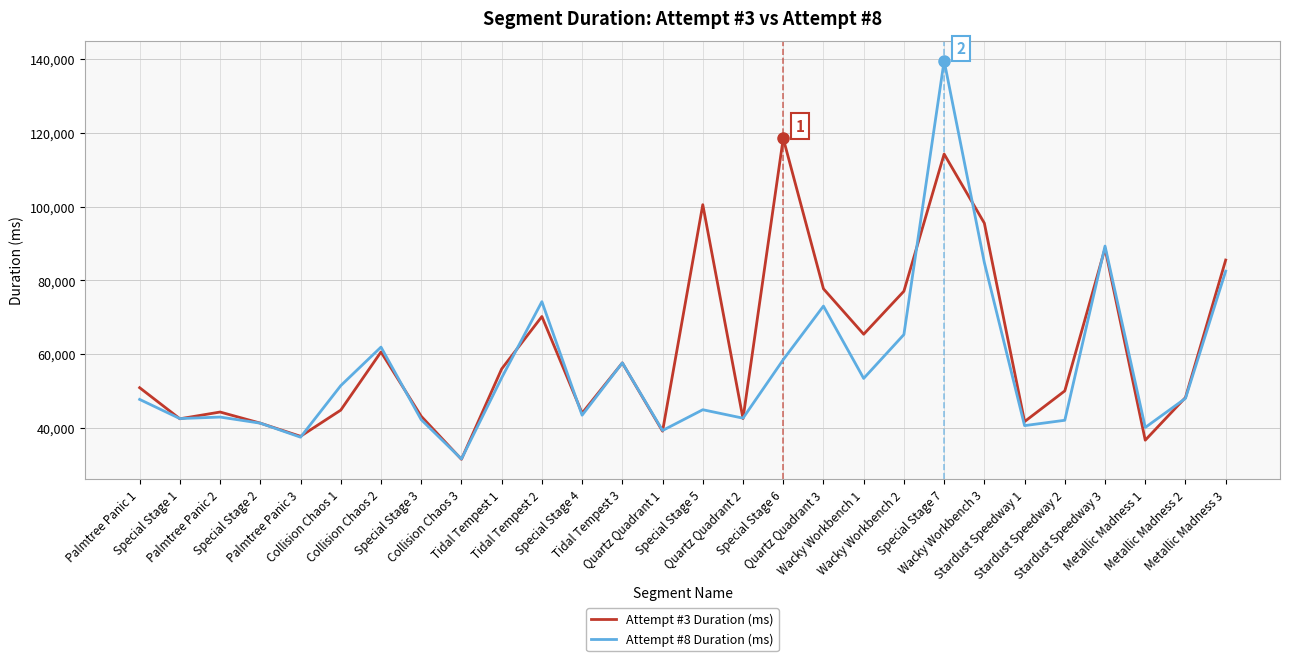

After their last crossing, which series has the higher values: Attempt #3 Duration (ms) or Attempt #8 Duration (ms)?

Attempt #3 Duration (ms)